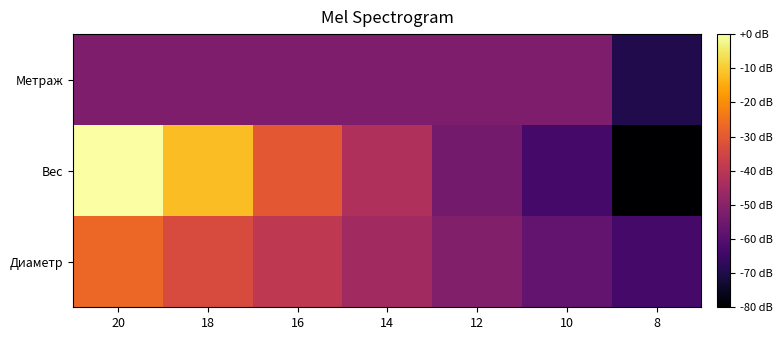

Which series has the largest range (max minus min)?

Вес